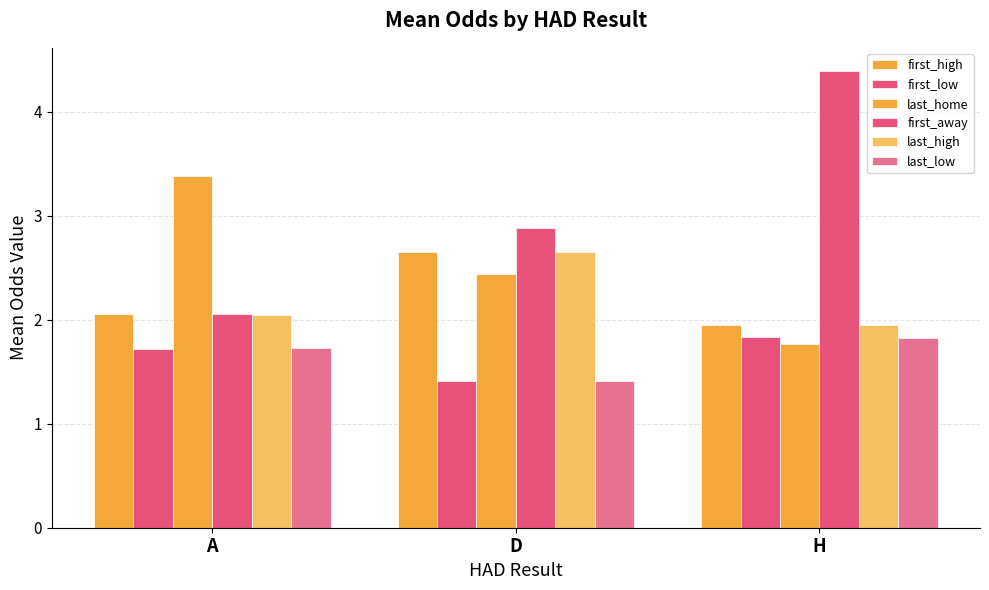

What is the value of the last_high bar at the 3rd from the left?

2.0